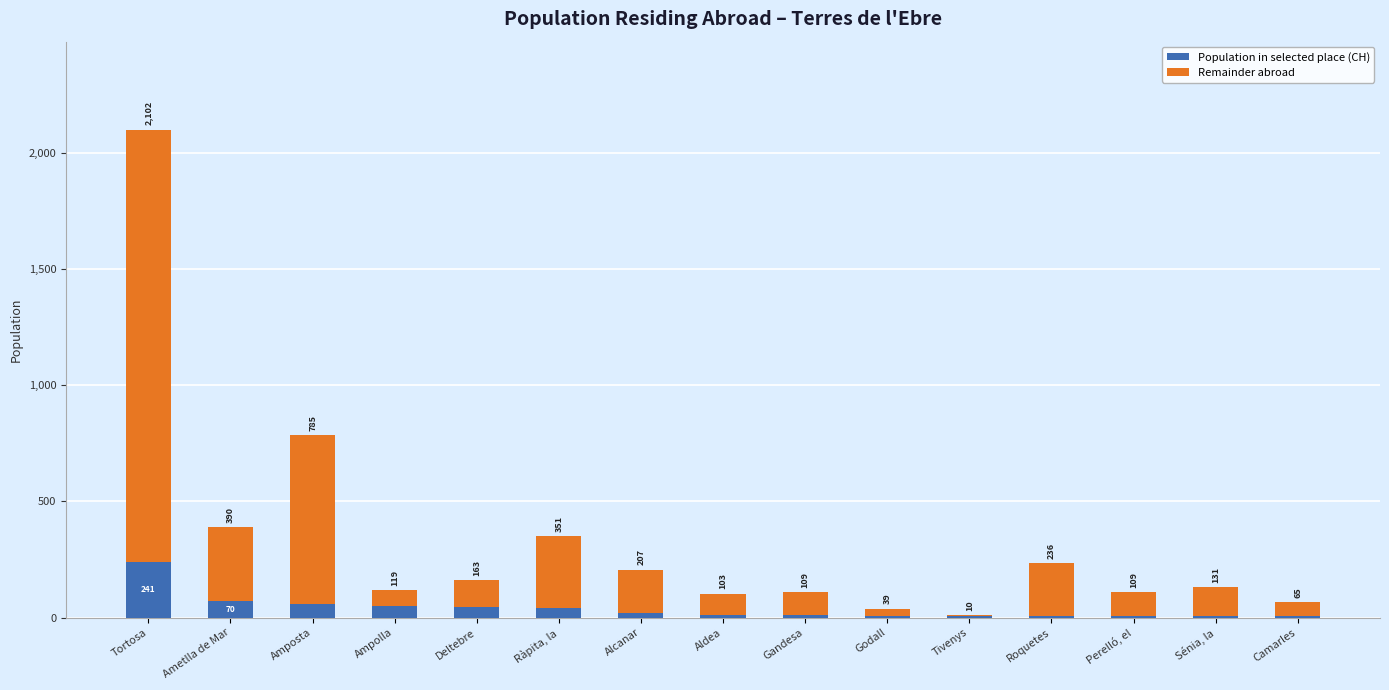

Rank the series at Deltebre from lowest to highest value.

Population in selected place (CH), Remainder abroad